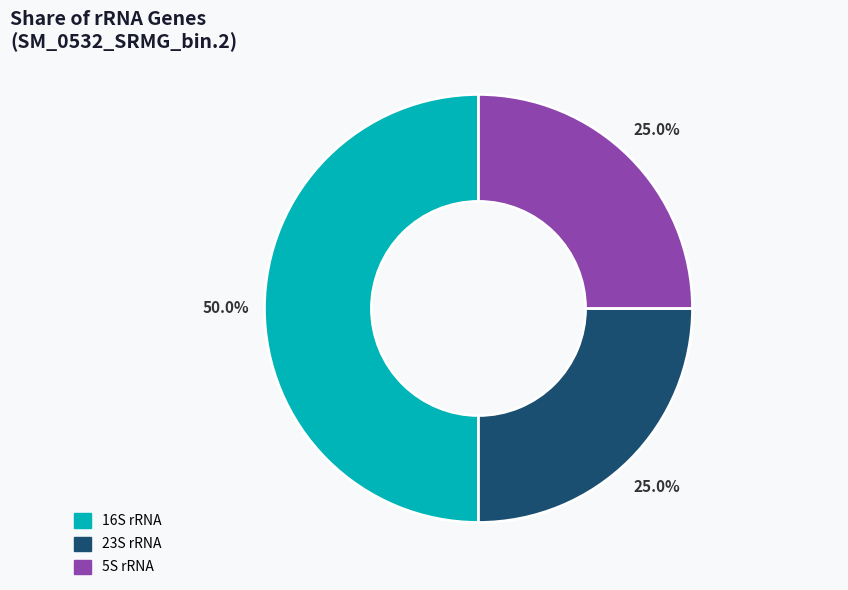

Does 23S rRNA represent more than half of the total?

No